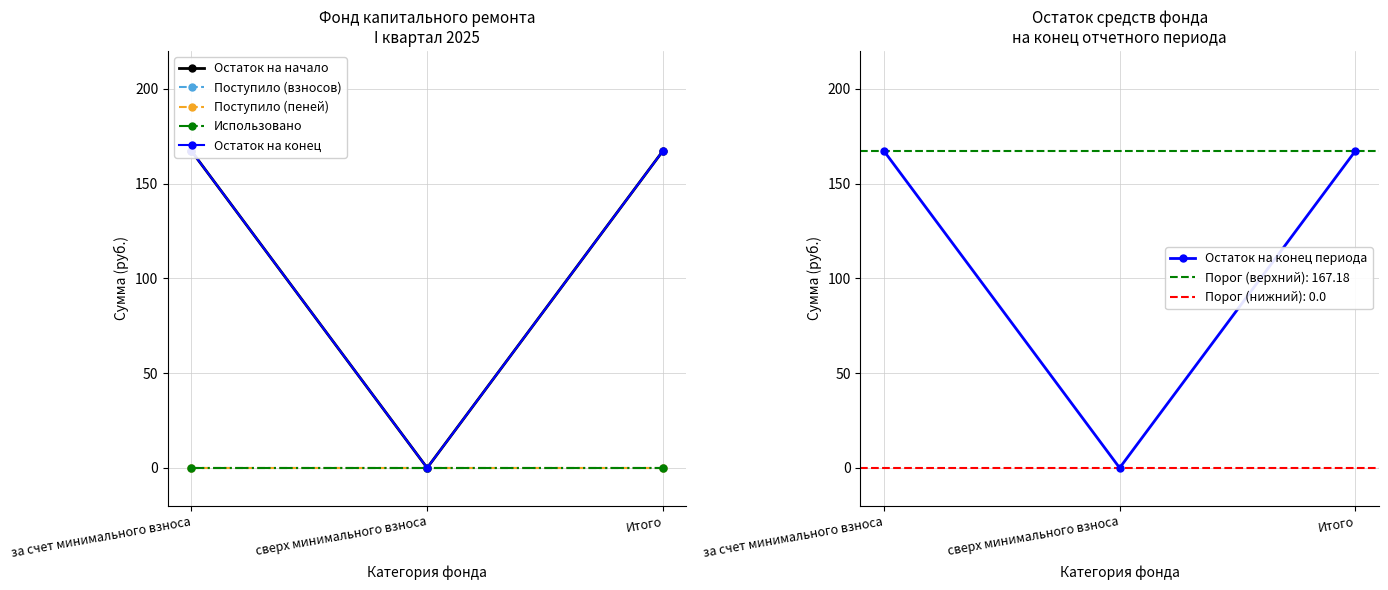

At how many categories does at least one series exceed 22?

2